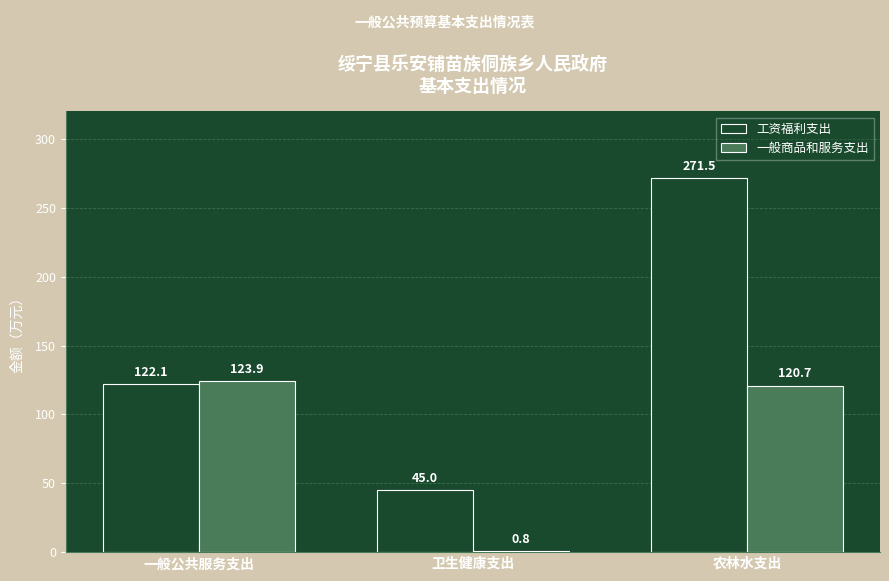

At which label is 一般商品和服务支出 closest to 62?

农林水支出